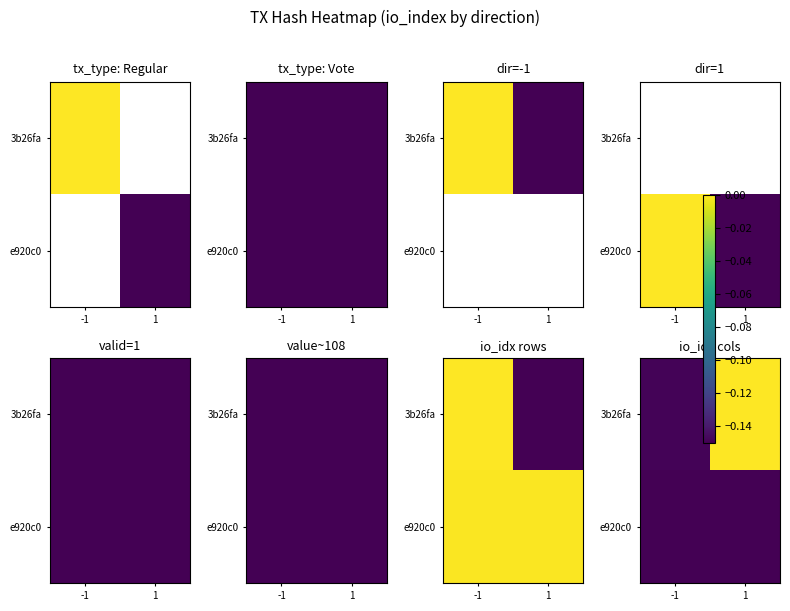

The value of 3b26fa at 1 is -0.1. True or false?

False